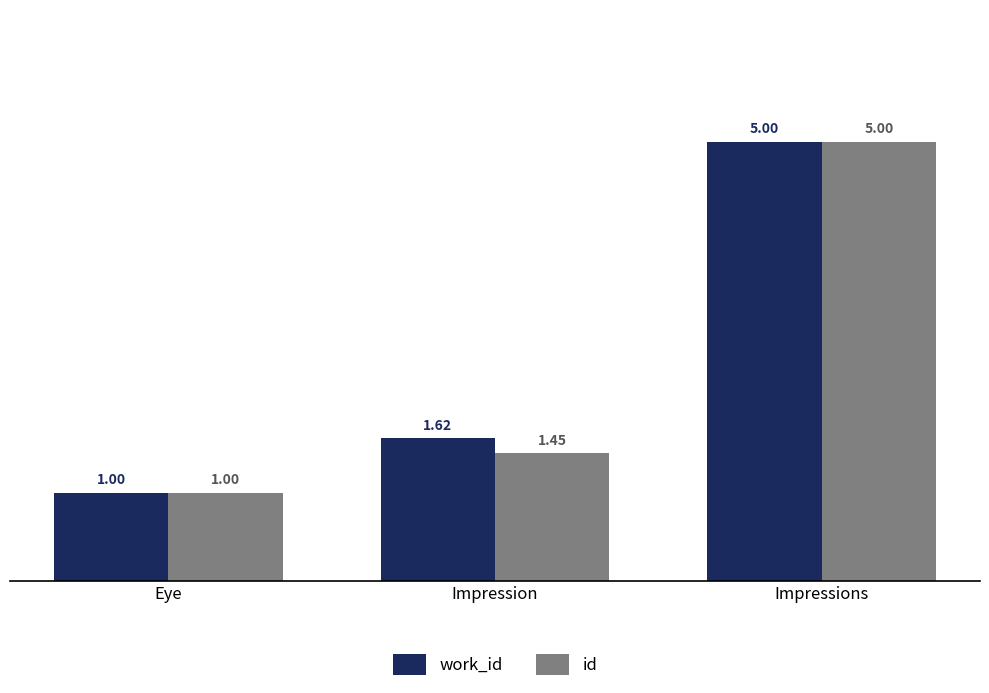

At Impression, list the series in order from smallest to largest.

id, work_id